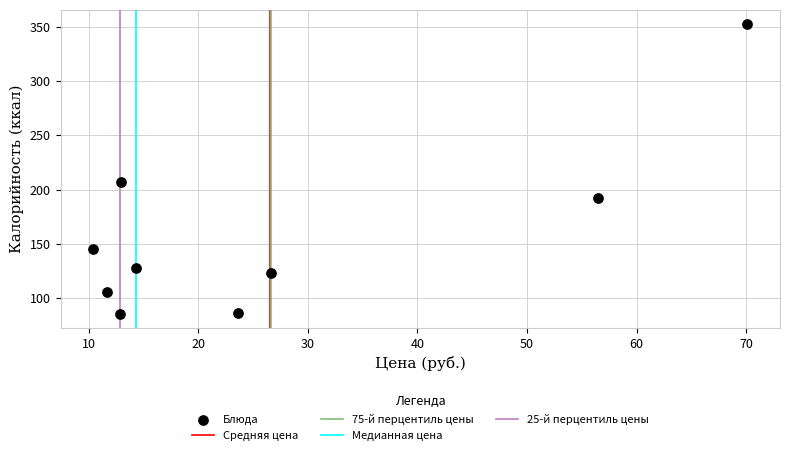

What is the range of Y values (max minus min)?

266